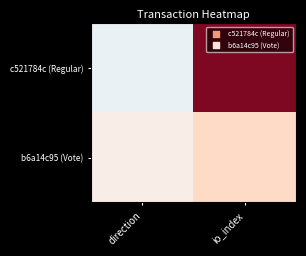

List the series in order of their overall mean, highest first.

c521784c (Regular), b6a14c95 (Vote)